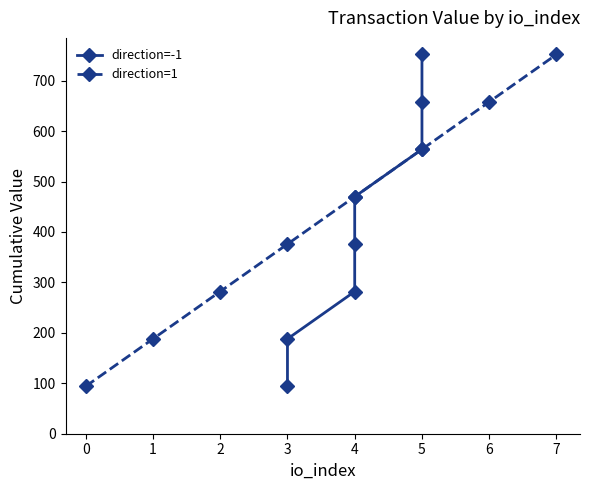

What is the minimum value for direction=1?

94.0